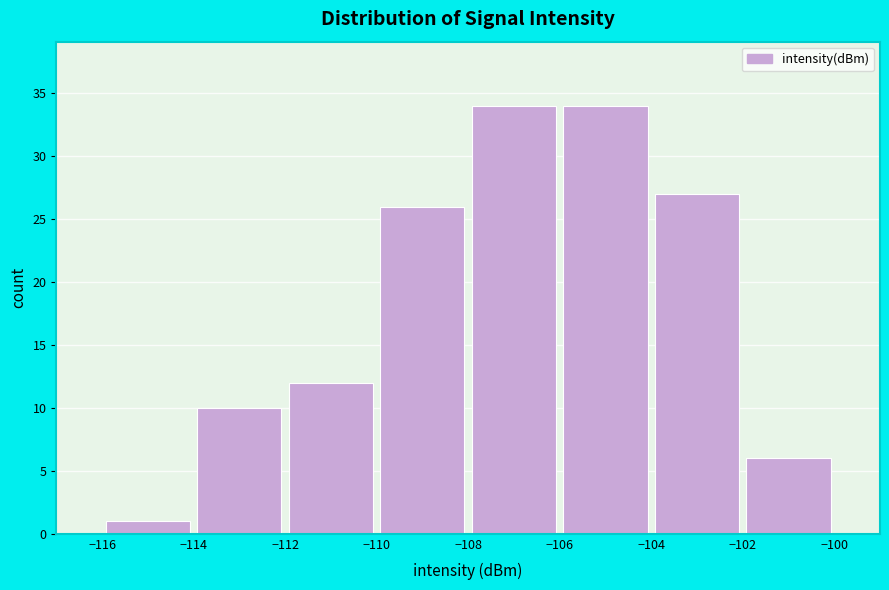

Reading left to right, list every bar in this chart as the range it spans on the x-axis followed by its height. The values are not printed on the chart, so give them approximately, as read against the axis.

-116 to -114: 1
-114 to -112: 10
-112 to -110: 12
-110 to -108: 26
-108 to -106: 34
-106 to -104: 34
-104 to -102: 27
-102 to -100: 6